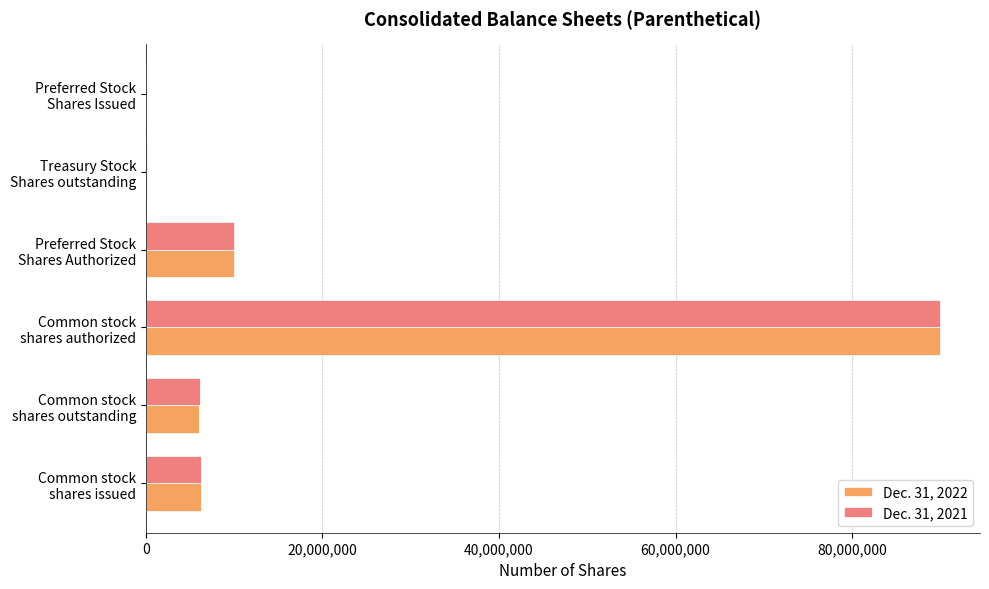

At which label is Dec. 31, 2021 closest to 45000000?

Preferred Stock
Shares Authorized